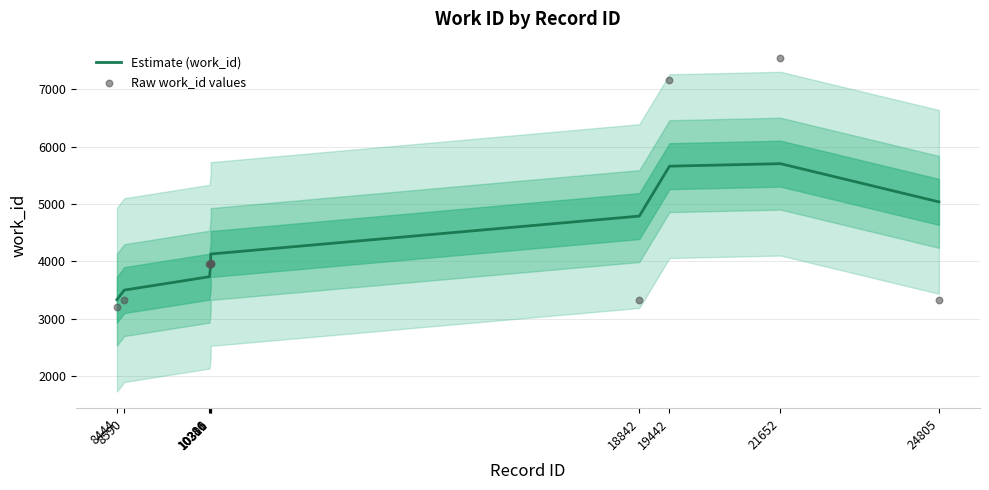

Which series reaches the minimum Y coordinate?

Raw work_id values